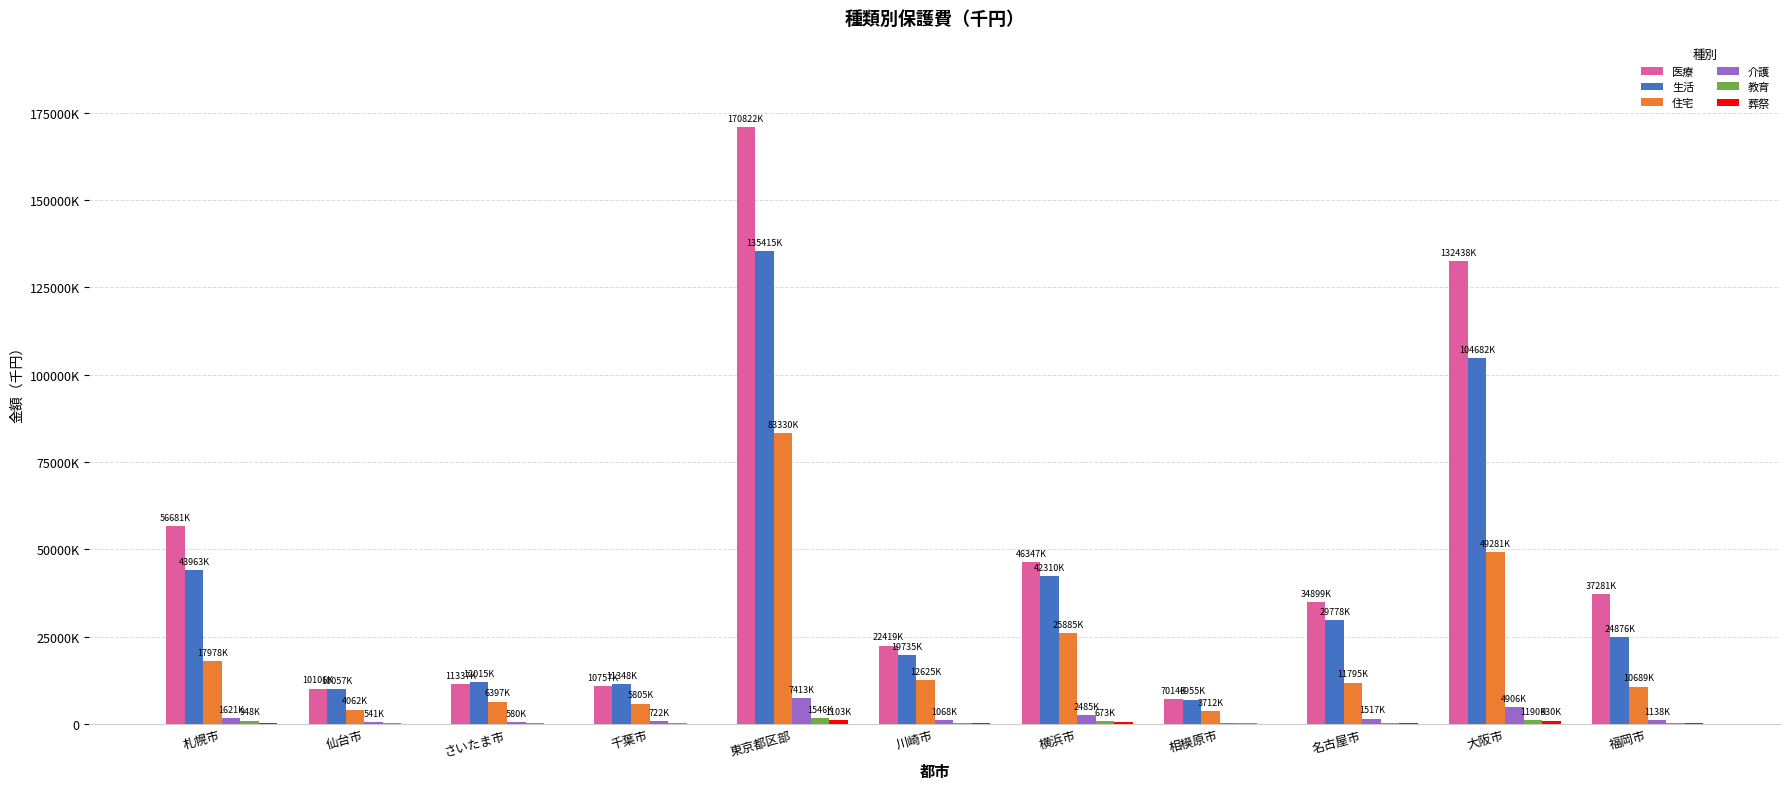

Are the bars grouped side by side (vs. stacked)?

Yes